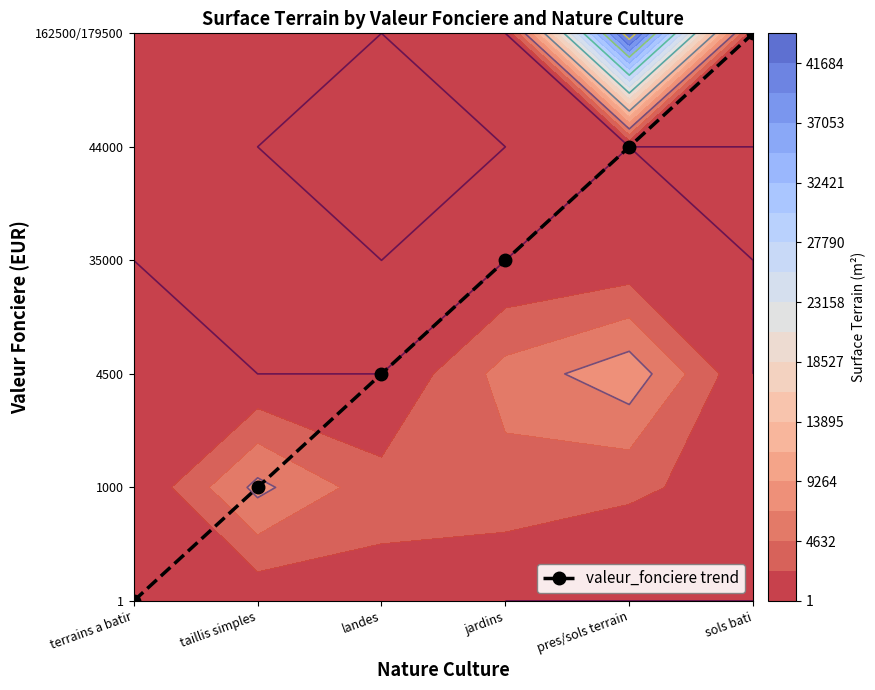

At which label does the data first exceed 3?

pres/sols terrain